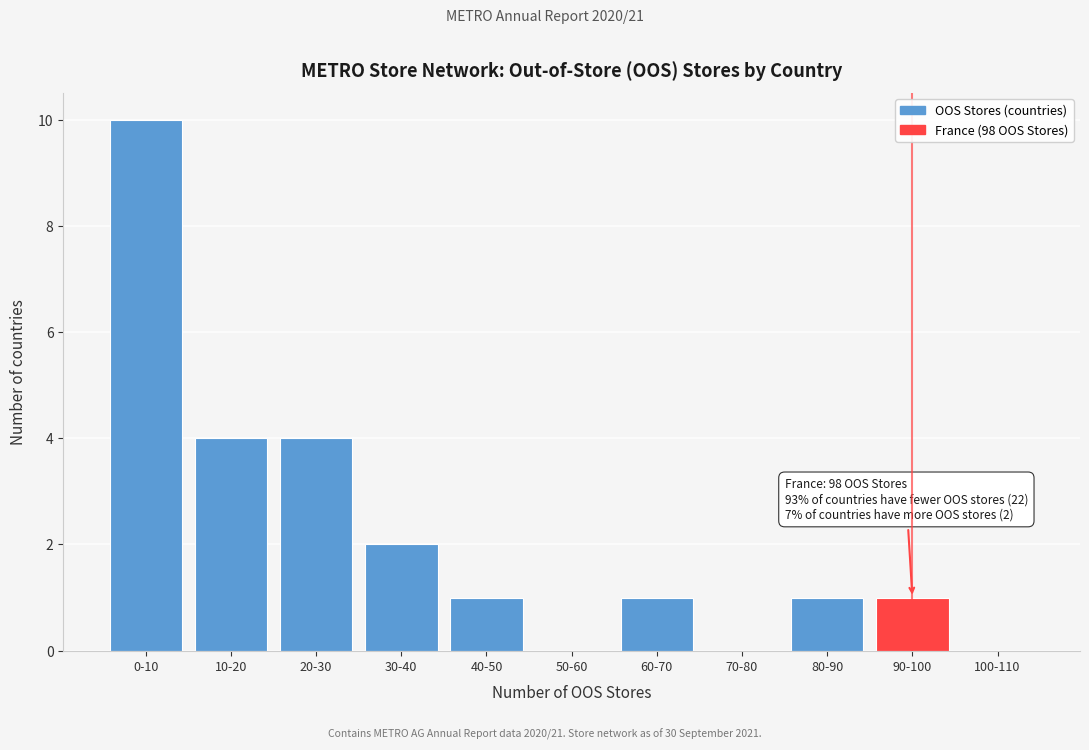

Reading left to right, list all the values displayed in this chart.

0-10=10	10-20=4	20-30=4	30-40=2	40-50=1	50-60=0	60-70=1	70-80=0	80-90=1	90-100=1	100-110=0